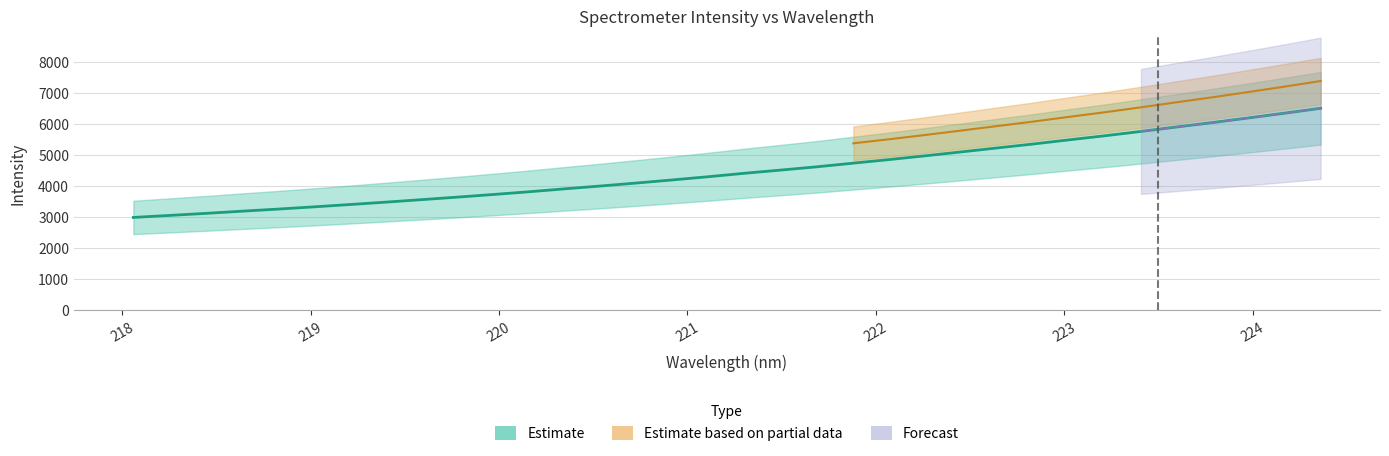

Rank the categories by value from lowest to highest.

218.0596, 218.2508, 218.442, 218.6332, 218.8244, 219.0156, 219.2067, 219.3979, 219.589, 219.7801, 219.9712, 220.1623, 220.3533, 220.5444, 220.7354, 220.9264, 221.1174, 221.3083, 221.4993, 221.6902, 221.8812, 222.0721, 222.263, 222.4538, 222.6447, 222.8355, 223.0264, 223.2172, 223.408, 223.5987, 223.7895, 223.9802, 224.1709, 224.3616